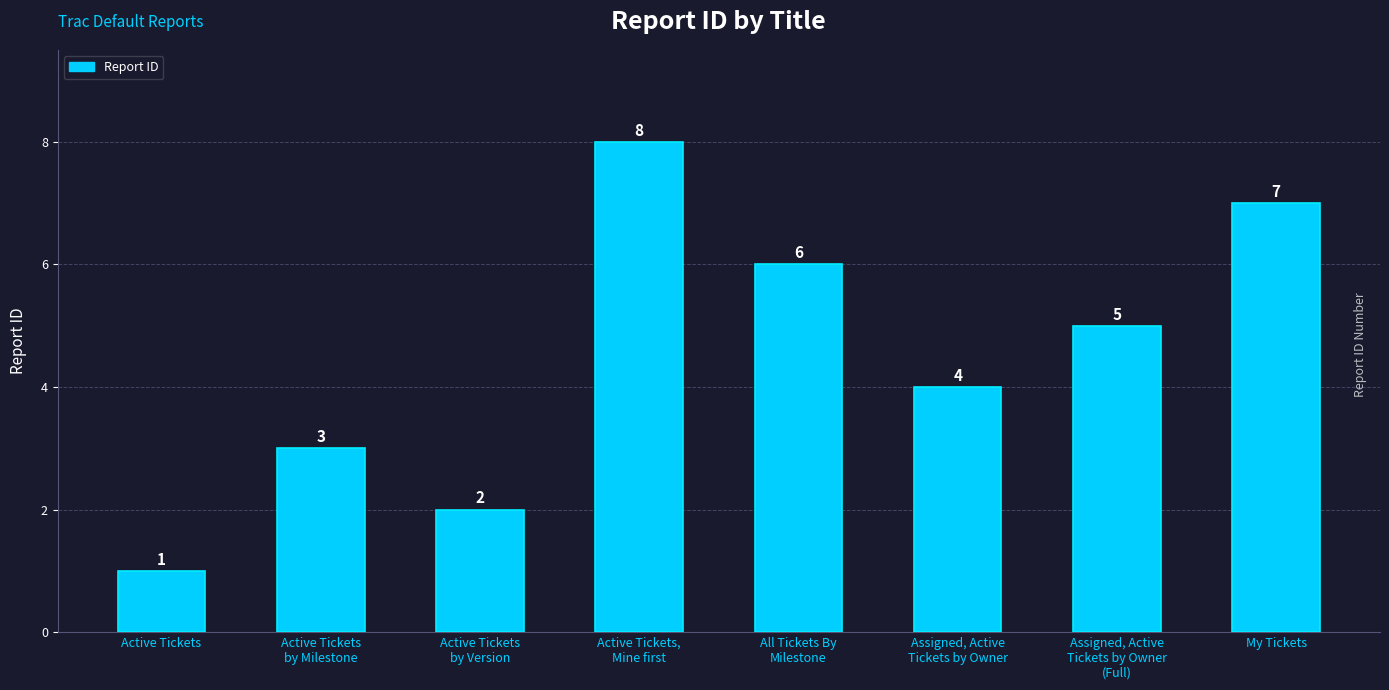

How many values are between 3 and 7?

5